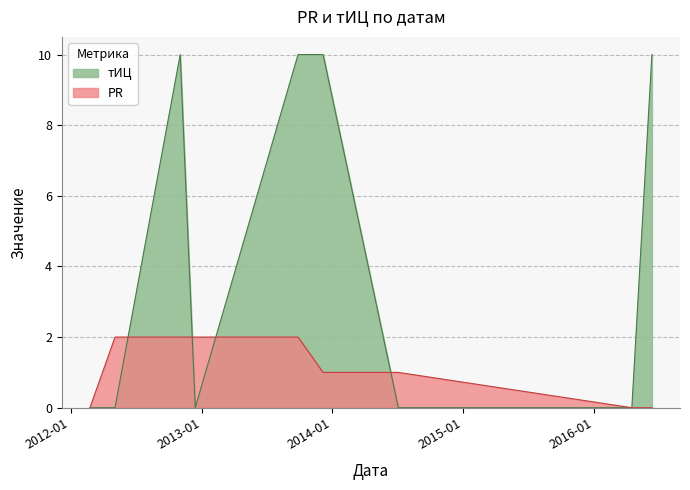

At which label does тИЦ reach its peak?

2012-11-02